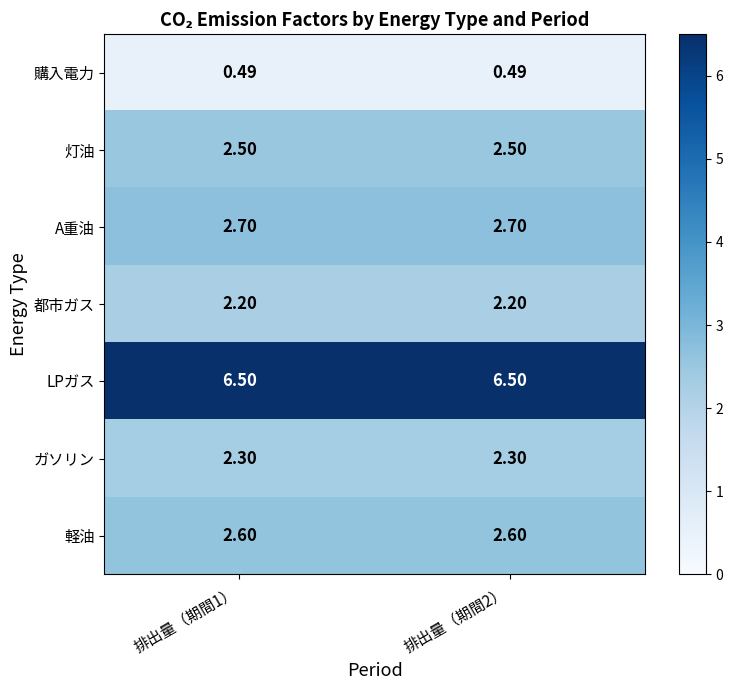

Which series has the largest total across all categories?

LPガス